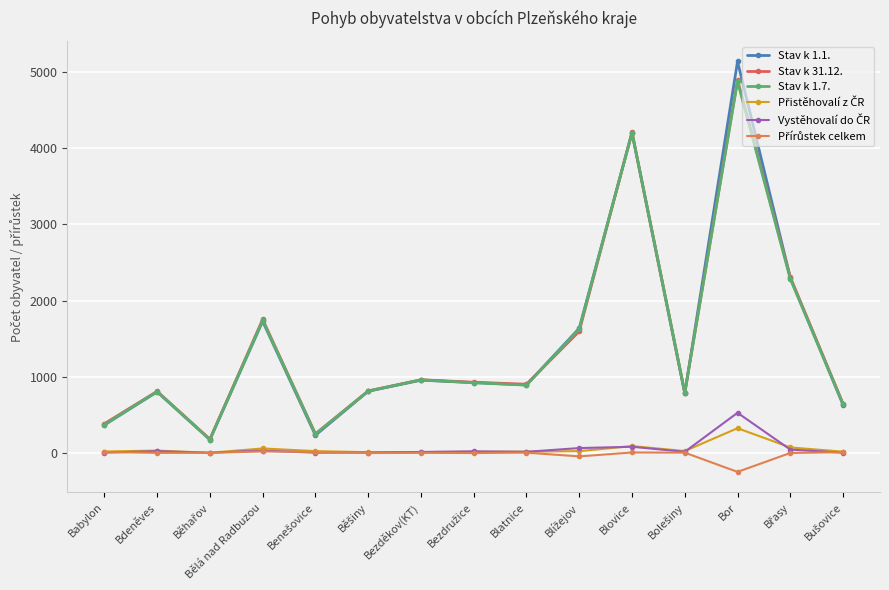

Reading left to right, extract all data points from this chart.

Stav k 1.1.: 371	806	179	1729	237	813	958	927	896	1638	4196	785	5132	2300	635
Stav k 31.12.: 388	812	185	1754	255	817	964	931	905	1598	4207	794	4889	2305	650
Stav k 1.7.: 375	809	181	1740	252	816	962	924	894	1627	4202	796	4873	2284	643
Přistěhovalí z ČR: 24	36	7	64	29	15	16	20	22	29	95	30	329	77	22
Vystěhovalí do ČR: 9	28	8	36	8	10	18	26	20	69	86	20	531	49	8
Přírůstek celkem: 17	6	6	25	18	4	6	4	9	-40	11	9	-243	5	15